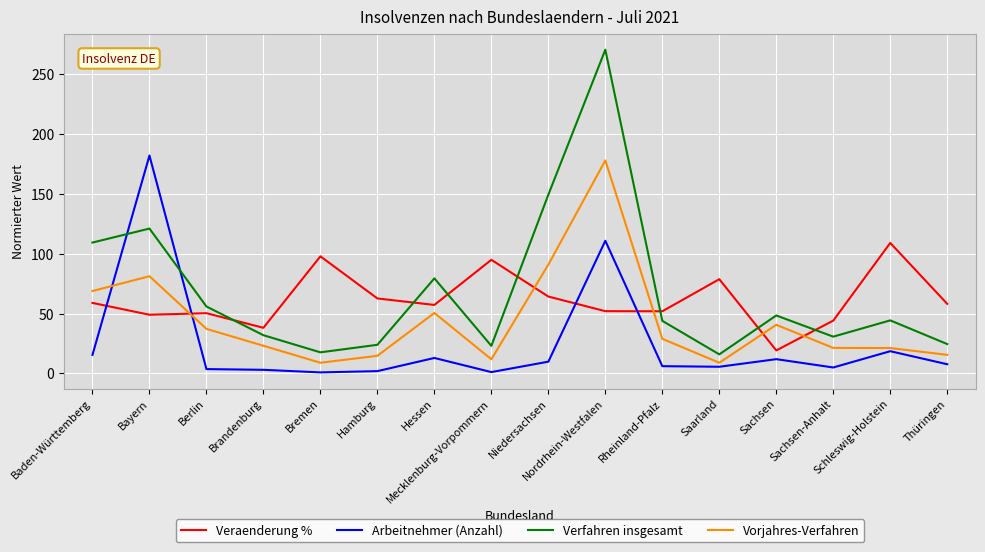

Which series changed the most between Hessen and Mecklenburg-Vorpommern?

Verfahren insgesamt